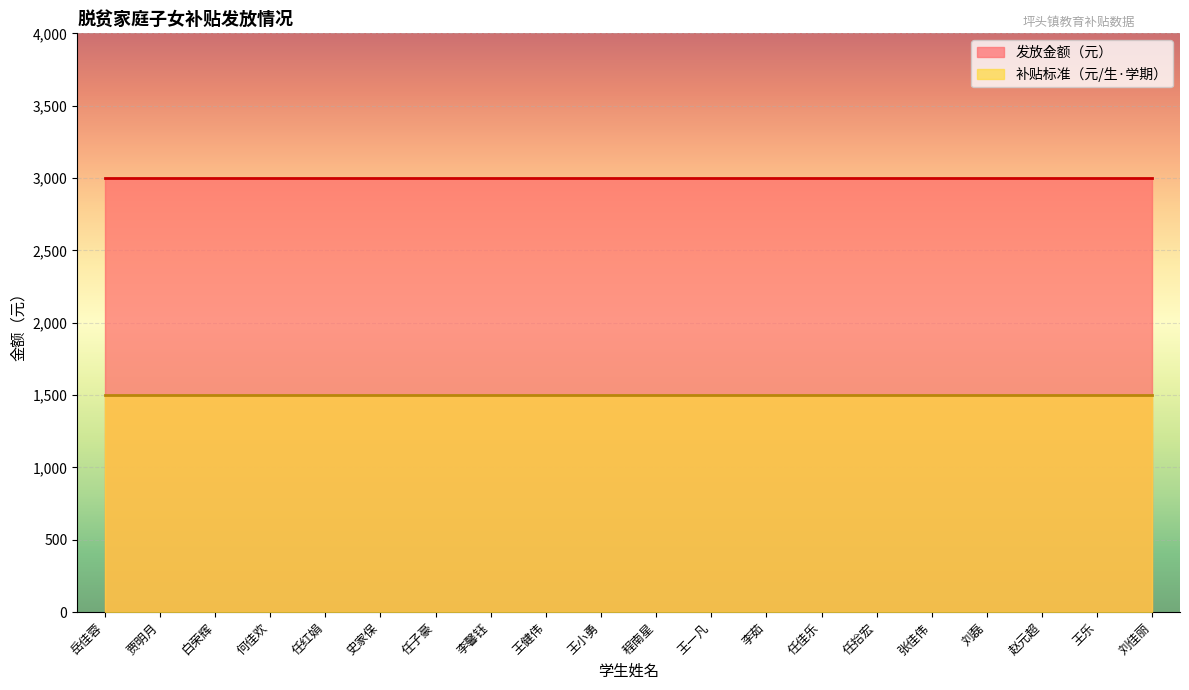

Does the chart display data point markers on the line(s)?

No